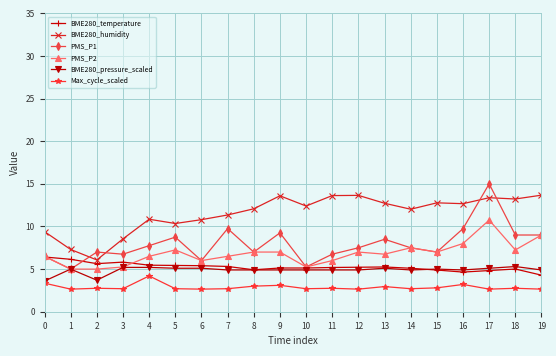

What is the spread (max minus min) of values at 12?

11.0